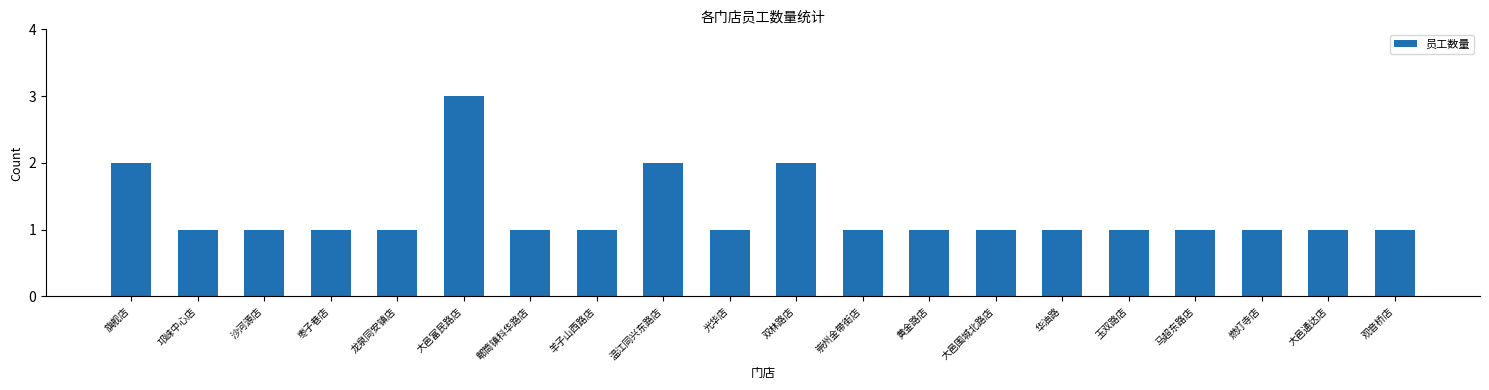

How many categories are shown in the chart?

20